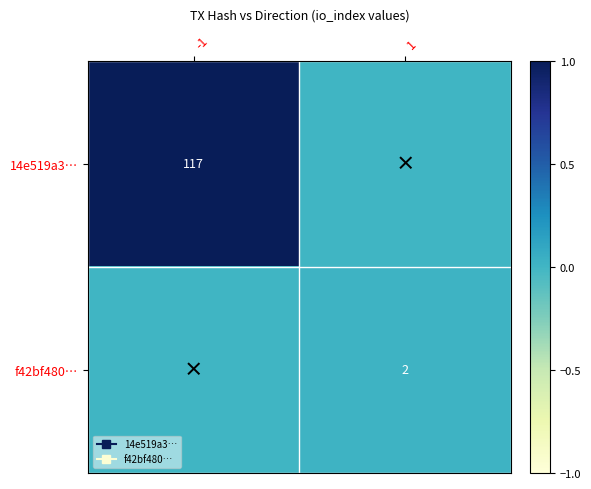

Which series has the largest range (max minus min)?

14e519a3…